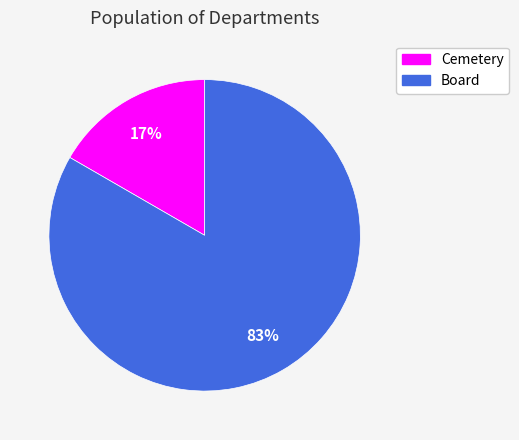

What percentage is the Board slice, to the nearest percent?

83%